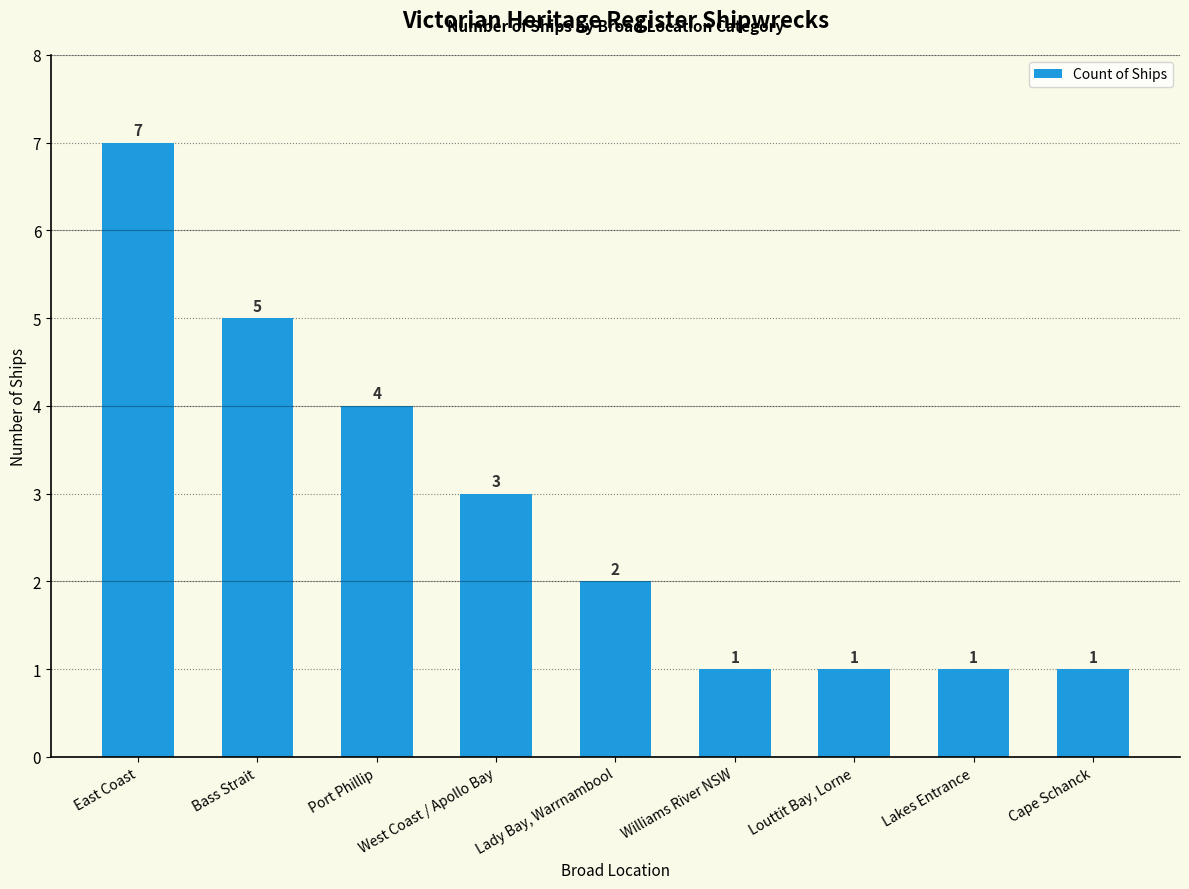

What is the value of the 2nd bar from the left?

5